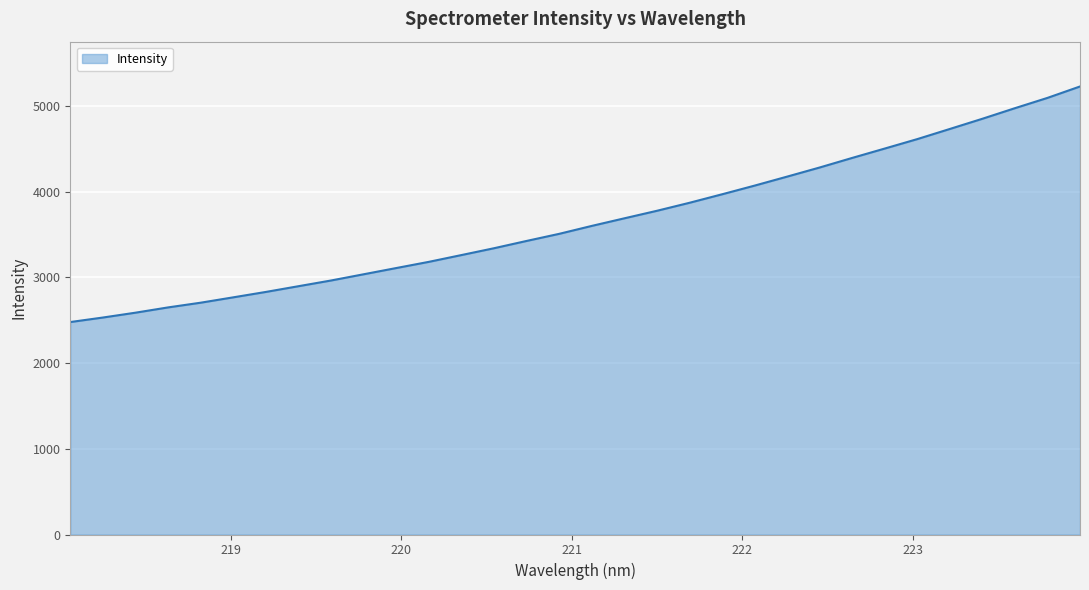

What is the greatest value displayed?

5228.1